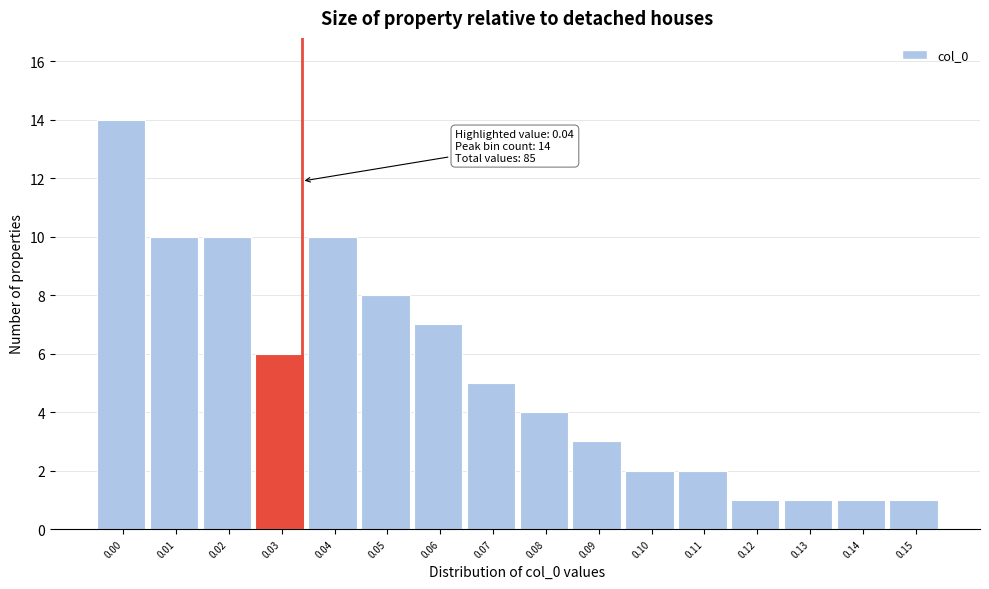

Reading left to right, list all the values displayed in this chart.

0.00=14	0.01=10	0.02=10	0.03=6	0.04=10	0.05=8	0.06=7	0.07=5	0.08=4	0.09=3	0.10=2	0.11=2	0.12=1	0.13=1	0.14=1	0.15=1